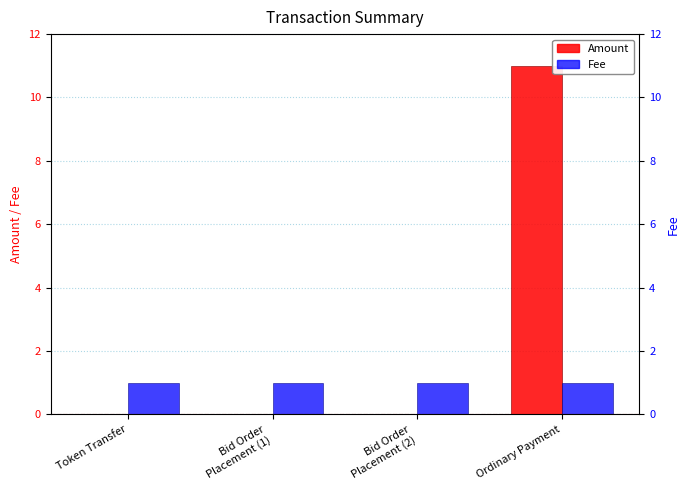

At which label is Amount closest to 5?

Token Transfer